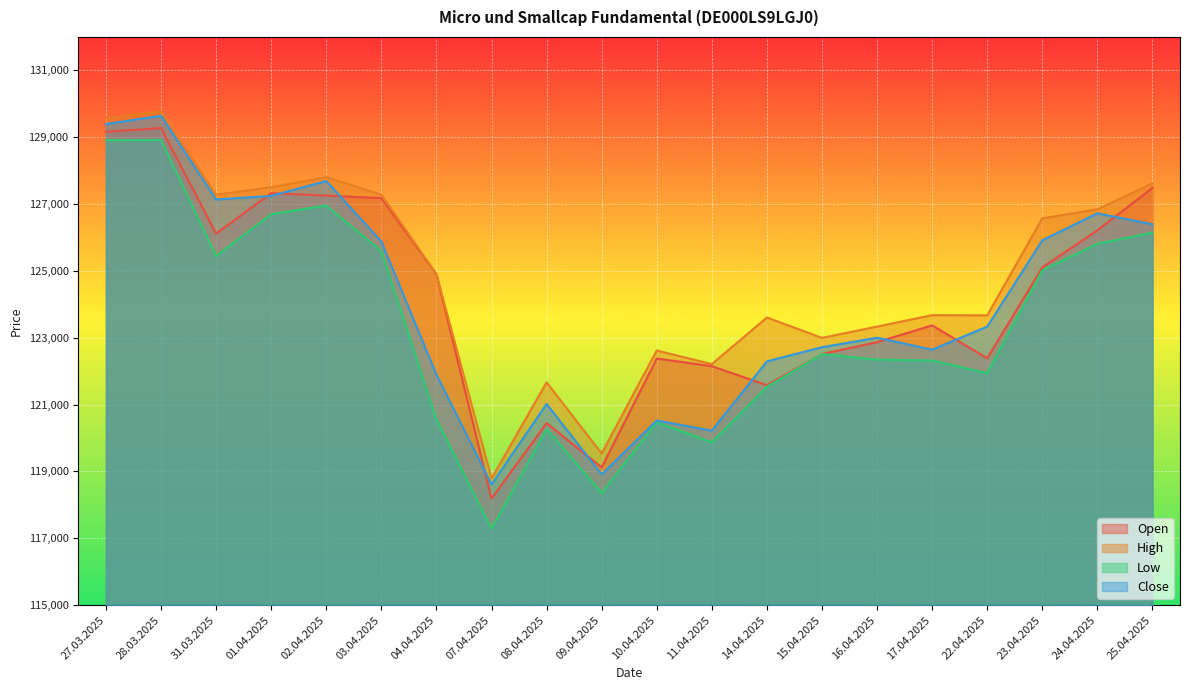

How many data points in Open are above 124900?

9